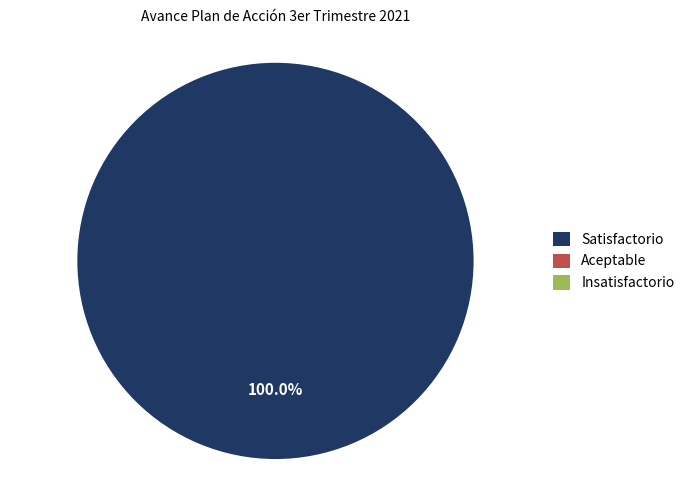

Does any single category account for the majority?

Yes